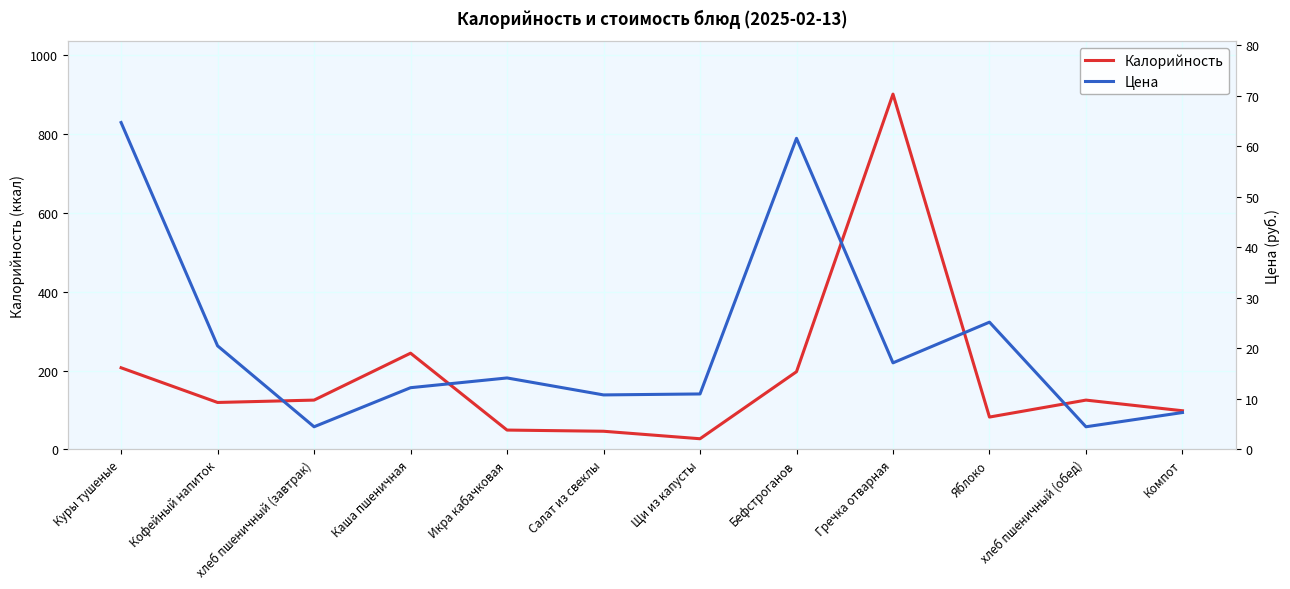

True or false: Цена has more than 1 points higher than both neighbors.

True